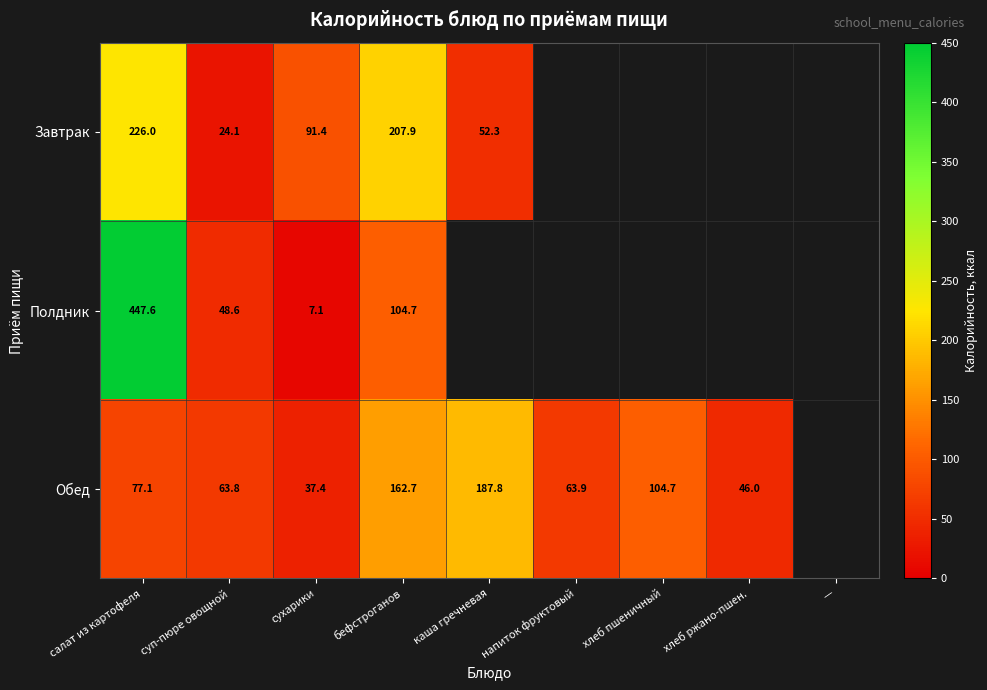

What is the total value across all series at сухарики?

135.9